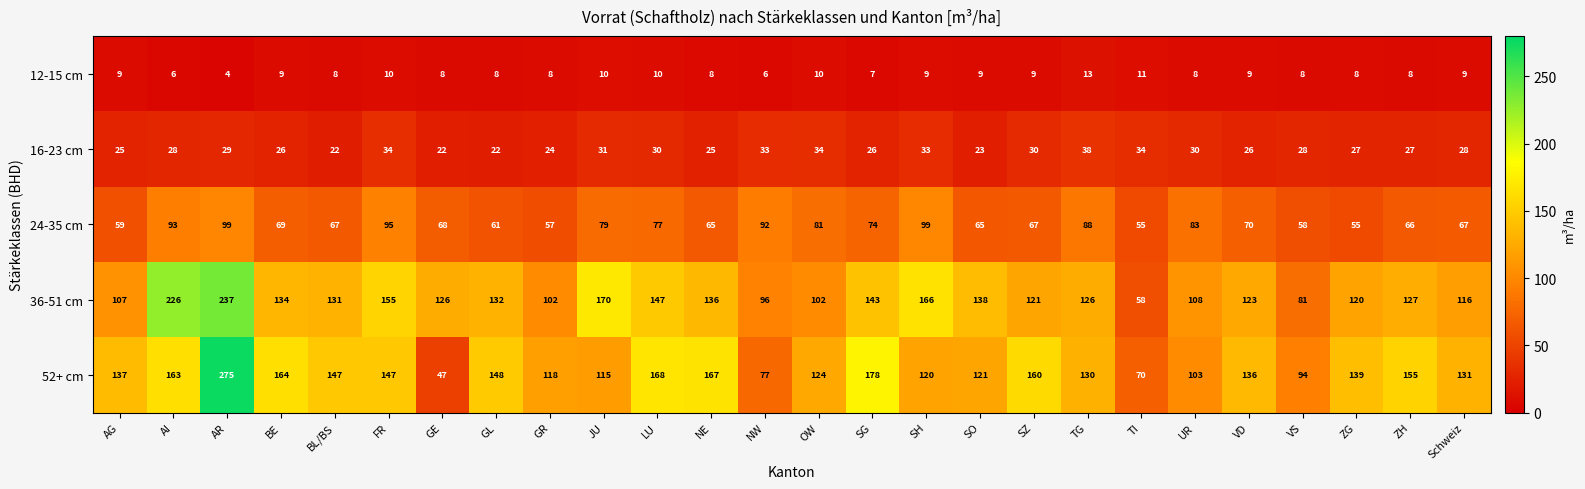

Between LU and SH, which series saw the biggest shift?

52+ cm